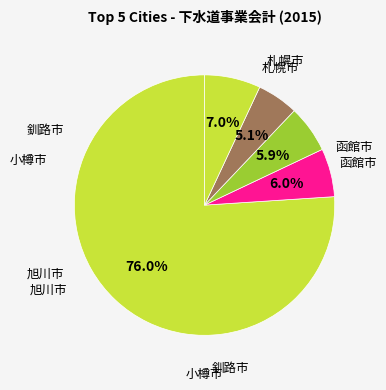

Count the number of slices in the pie.

5